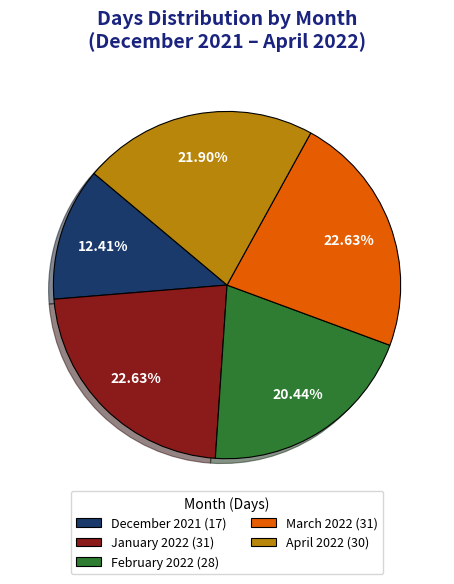

True or false: December 2021 accounts for 12% of the total.

True